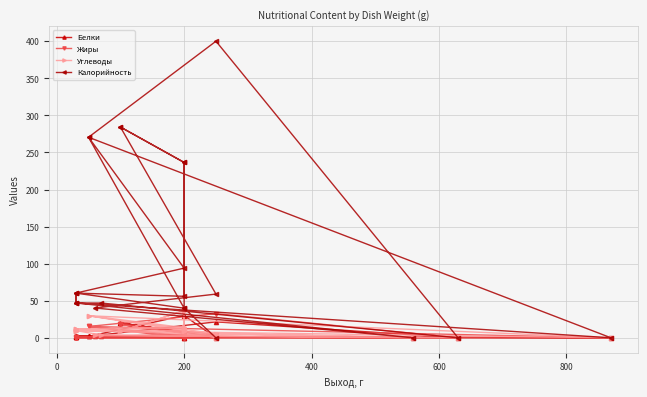

True or false: Углеводы and Белки intersect in this chart.

True